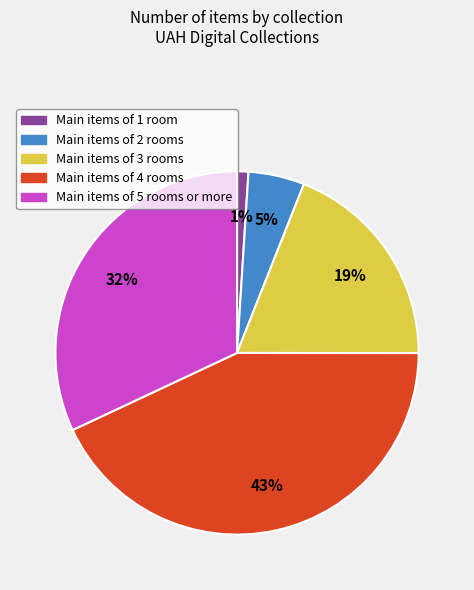

Is the sum of Main items of 5 rooms or more and Main items of 4 rooms greater than half?

Yes